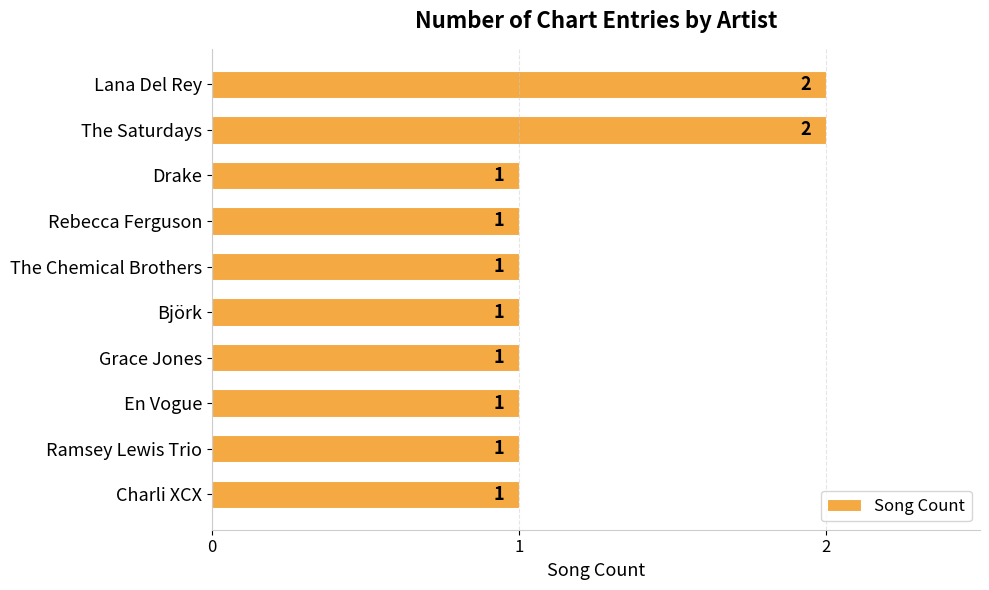

What is the label of the 9th bar from the top?

Ramsey Lewis Trio